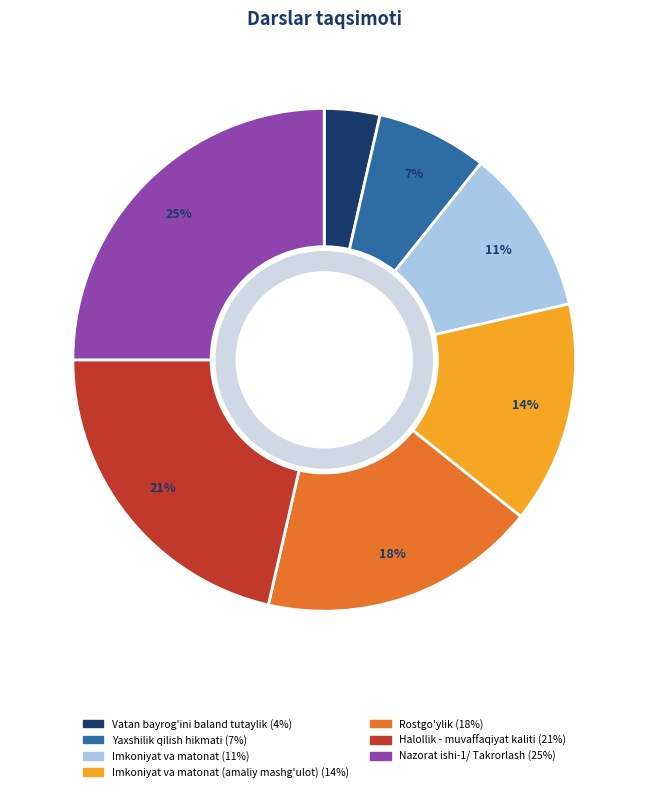

Is there a majority slice in this chart?

No